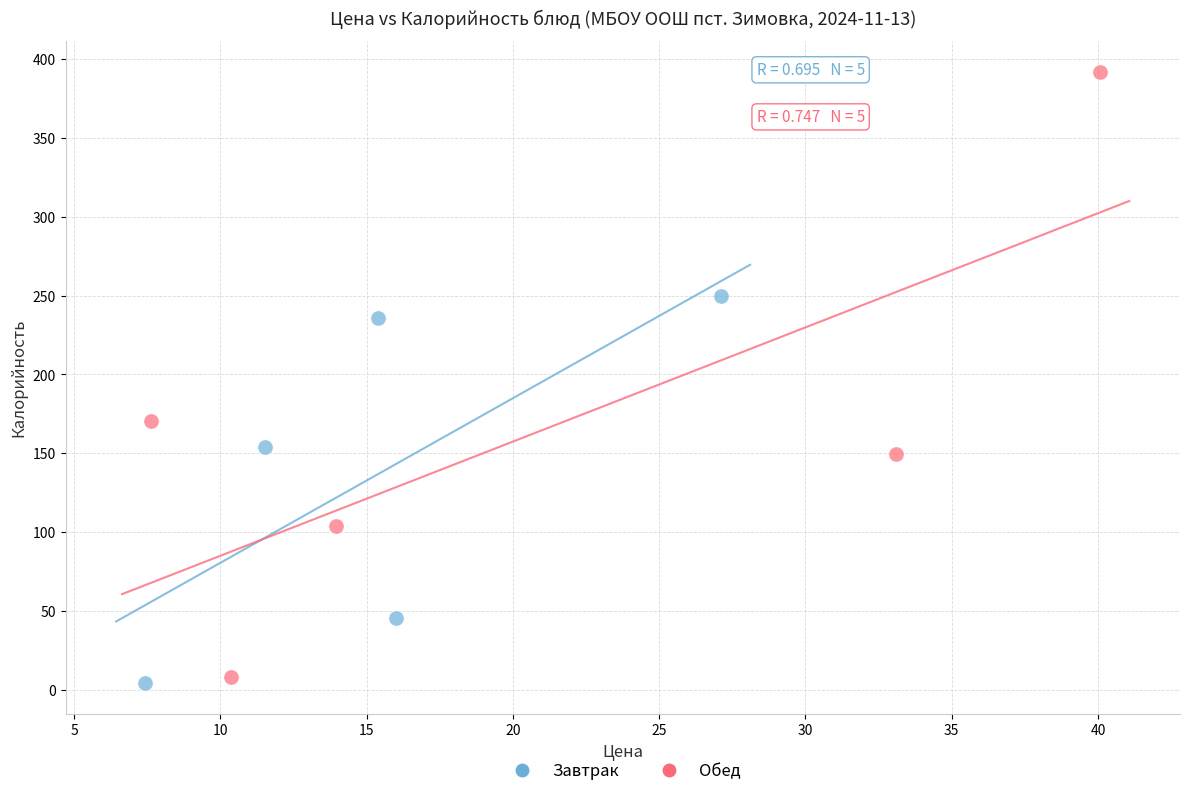

Which series has the widest spread of Y values?

Обед